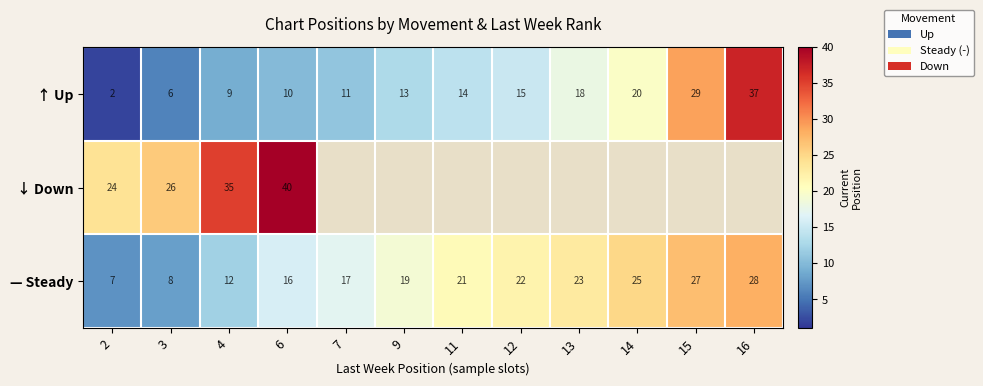

At which category is the sum across all series the highest?

6